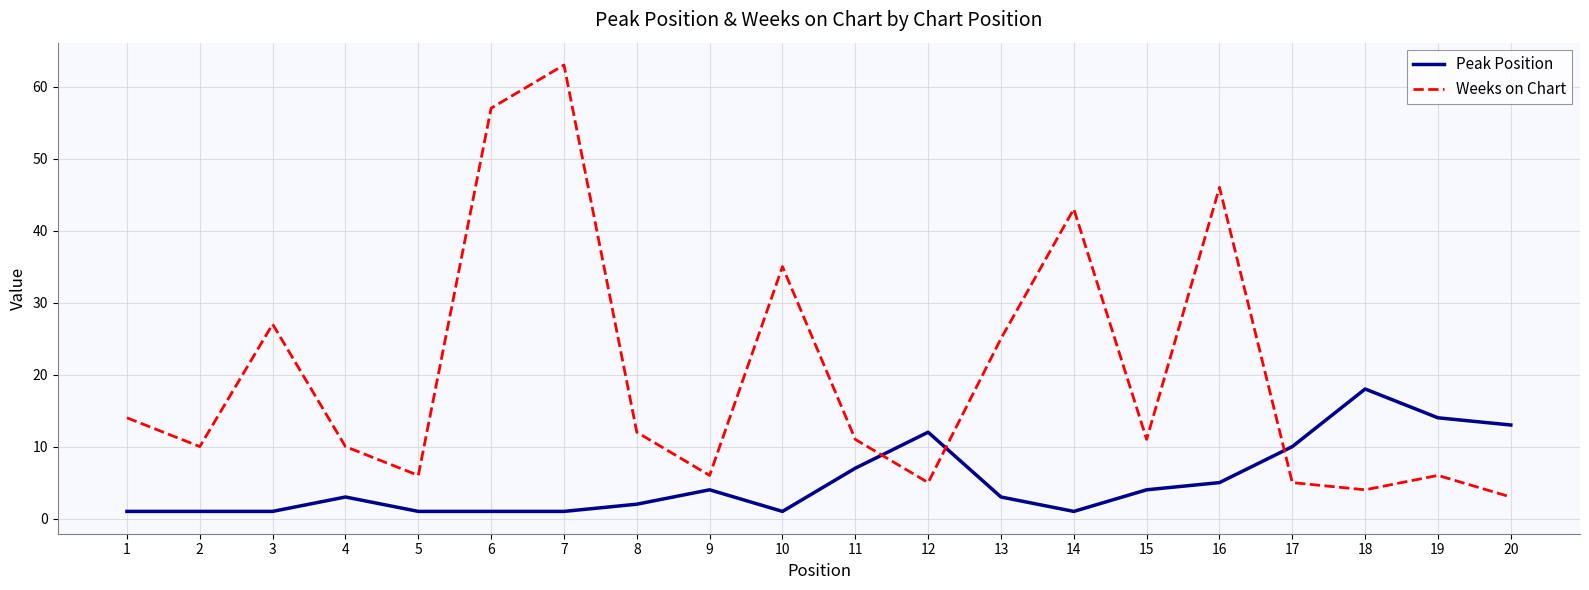

What are all the series names shown in the legend?

Peak Position, Weeks on Chart